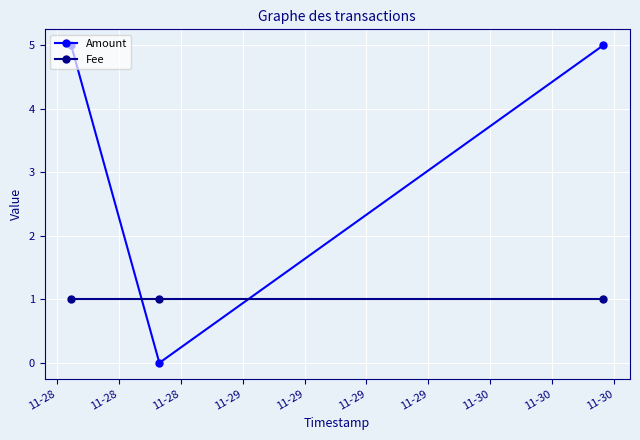

How many series are shown in this chart?

2